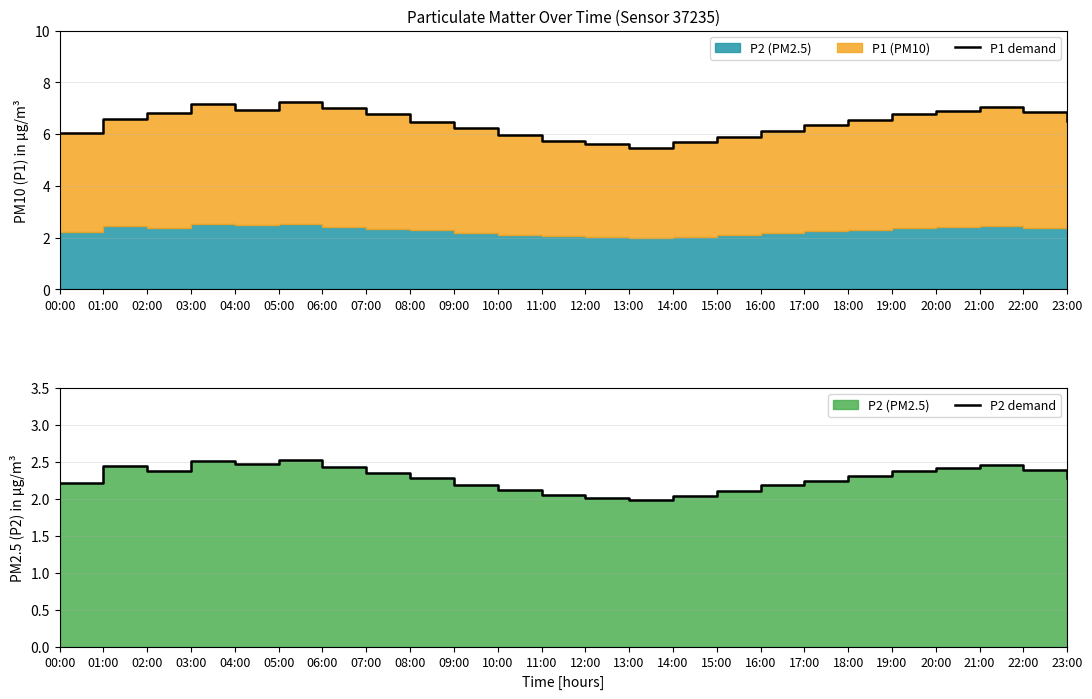

What is the label of the 19th point from the left?

18:00